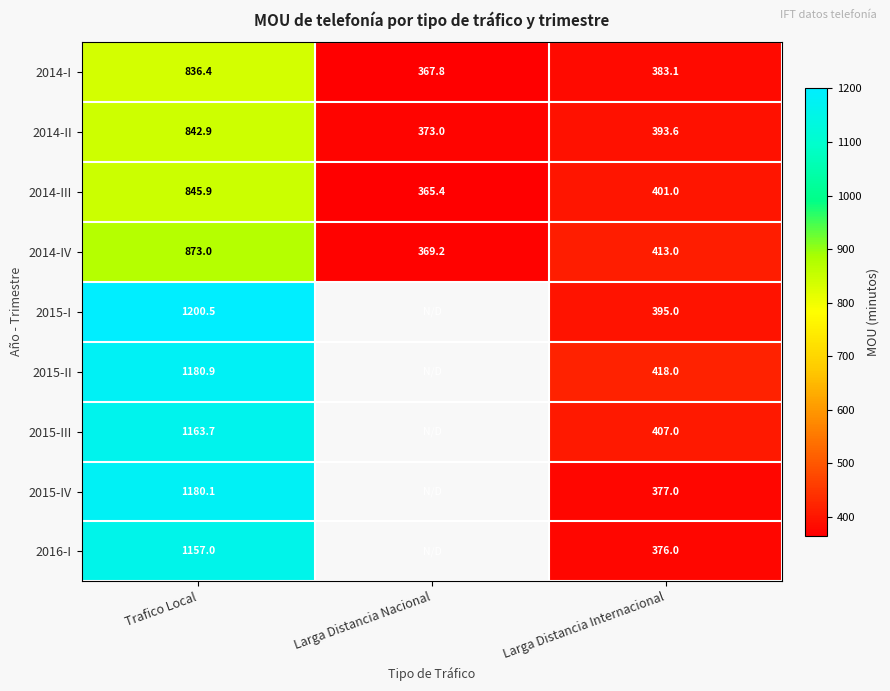

List the labels in order of 2014-I value, largest first.

Trafico Local, Larga Distancia Internacional, Larga Distancia Nacional